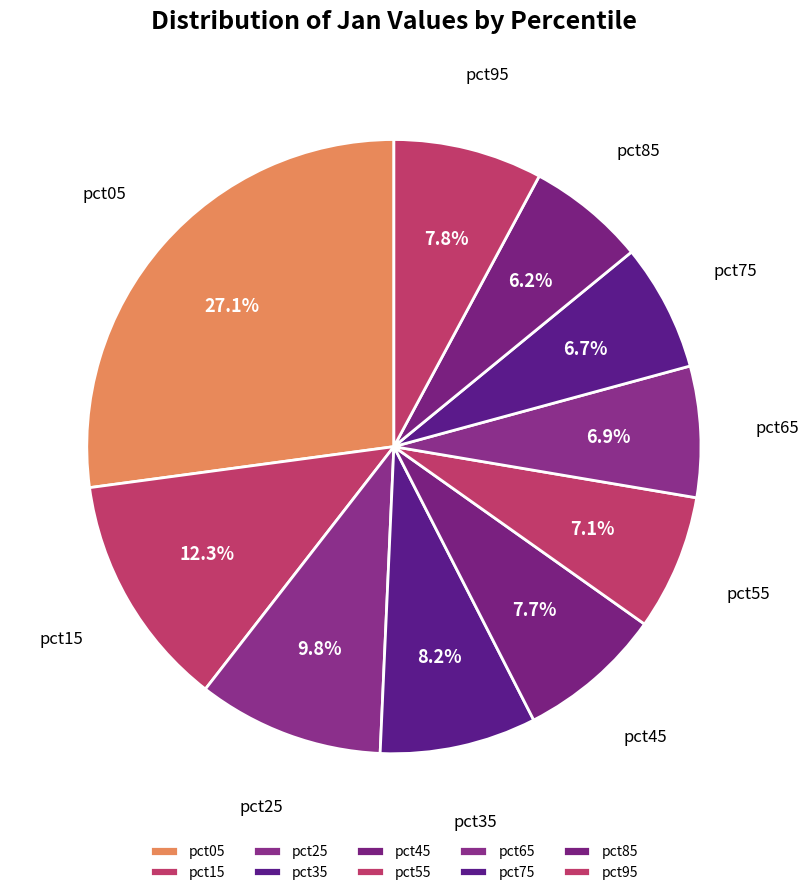

Rank the categories by value from highest to lowest.

pct05, pct15, pct25, pct35, pct95, pct45, pct55, pct65, pct75, pct85